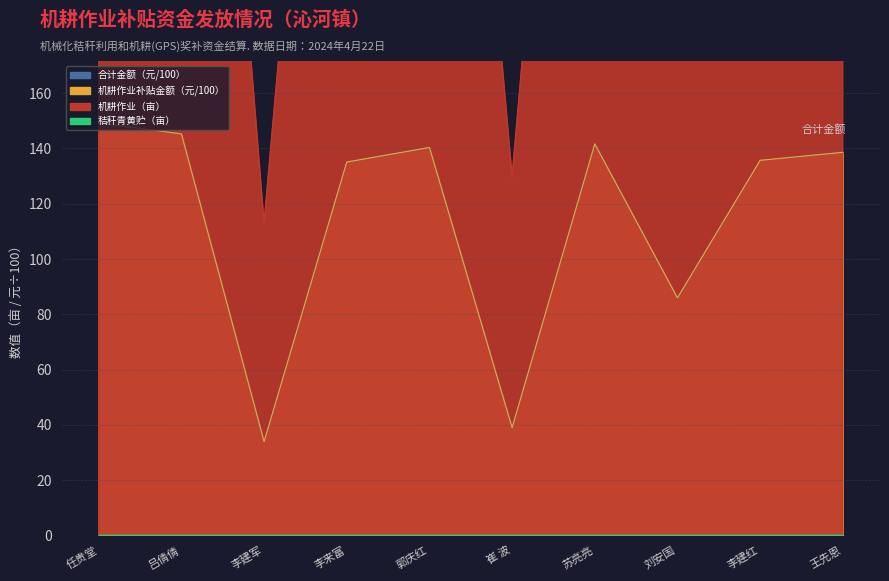

What is the label of the 9th point from the right?

吕倩倩